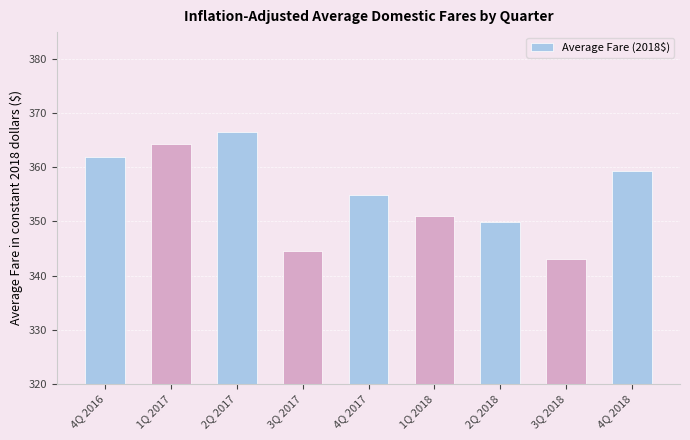

Rank the categories by value from highest to lowest.

2Q 2017, 1Q 2017, 4Q 2016, 4Q 2018, 4Q 2017, 1Q 2018, 2Q 2018, 3Q 2017, 3Q 2018